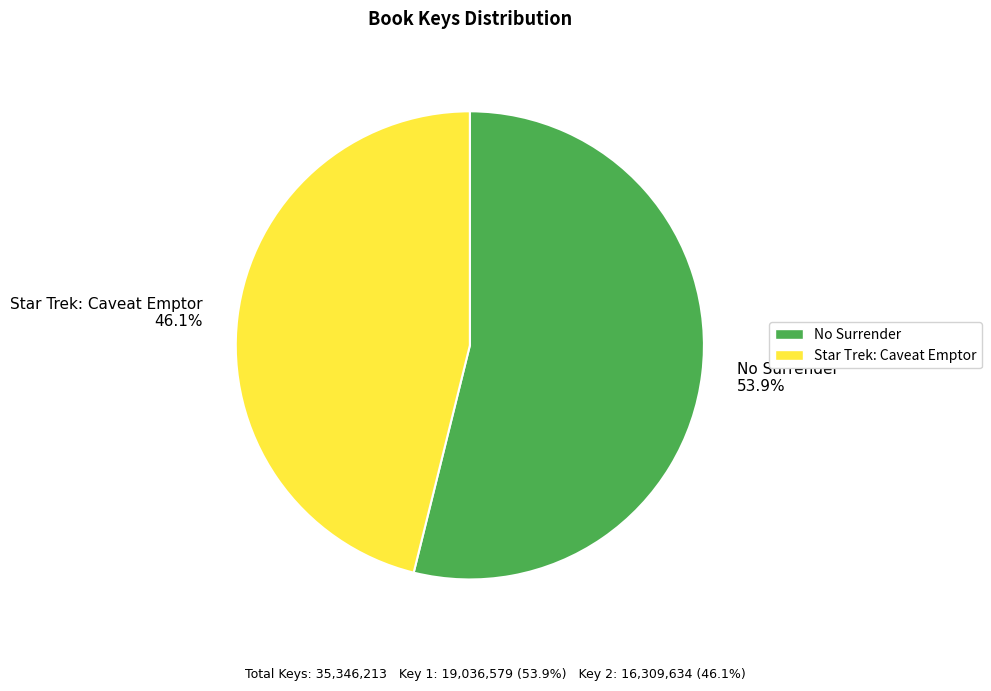

How much of the chart is everything except Star Trek: Caveat Emptor?

53.9%